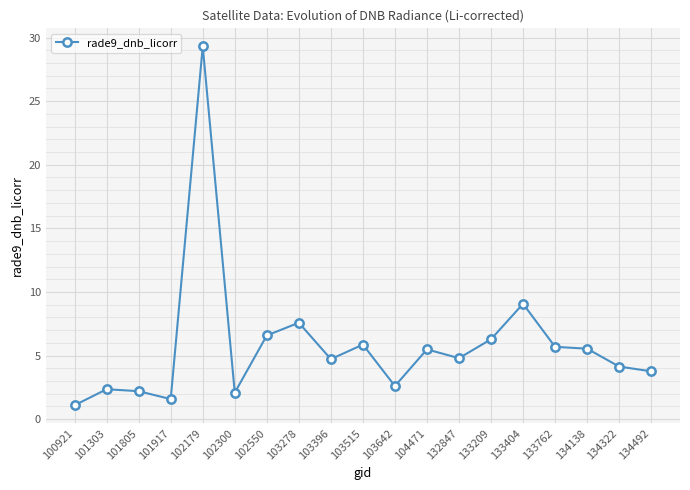

What is the value of the 14th point from the left?

6.3